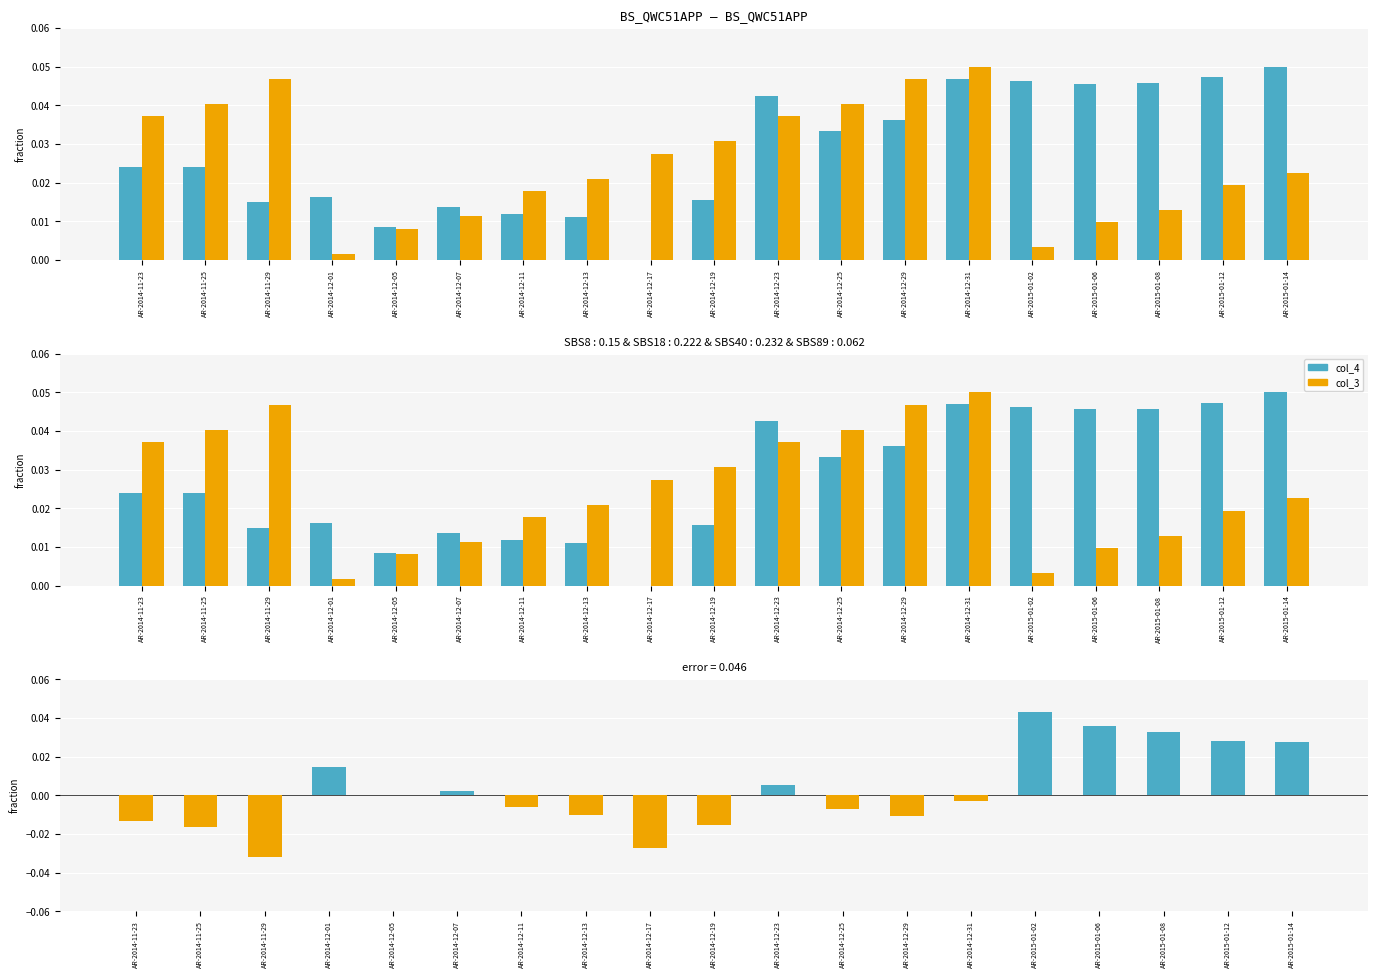

Which series has the largest range (max minus min)?

col_4 - col_3